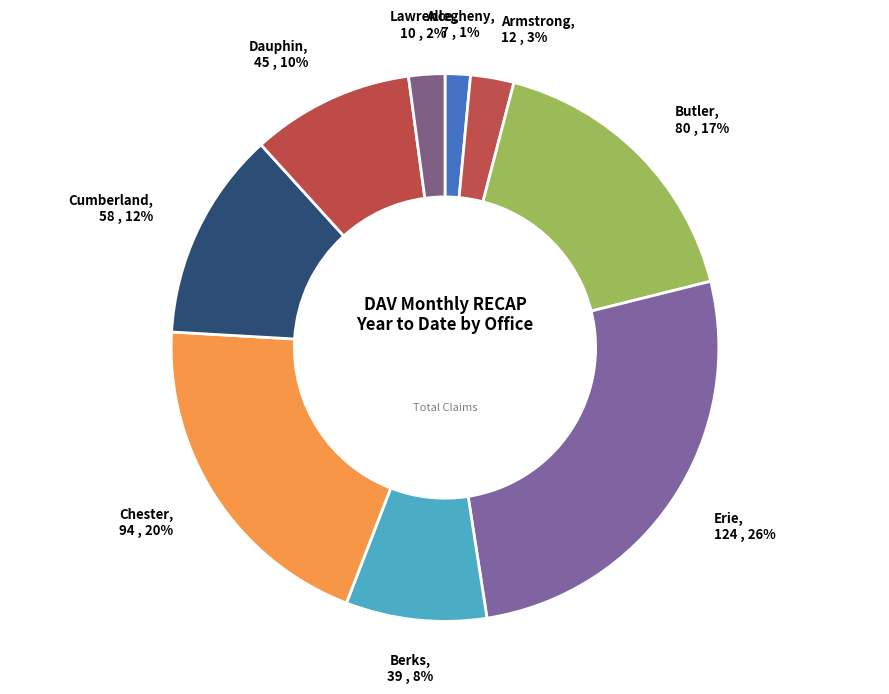

Which category has the smallest portion of the pie?

Allegheny